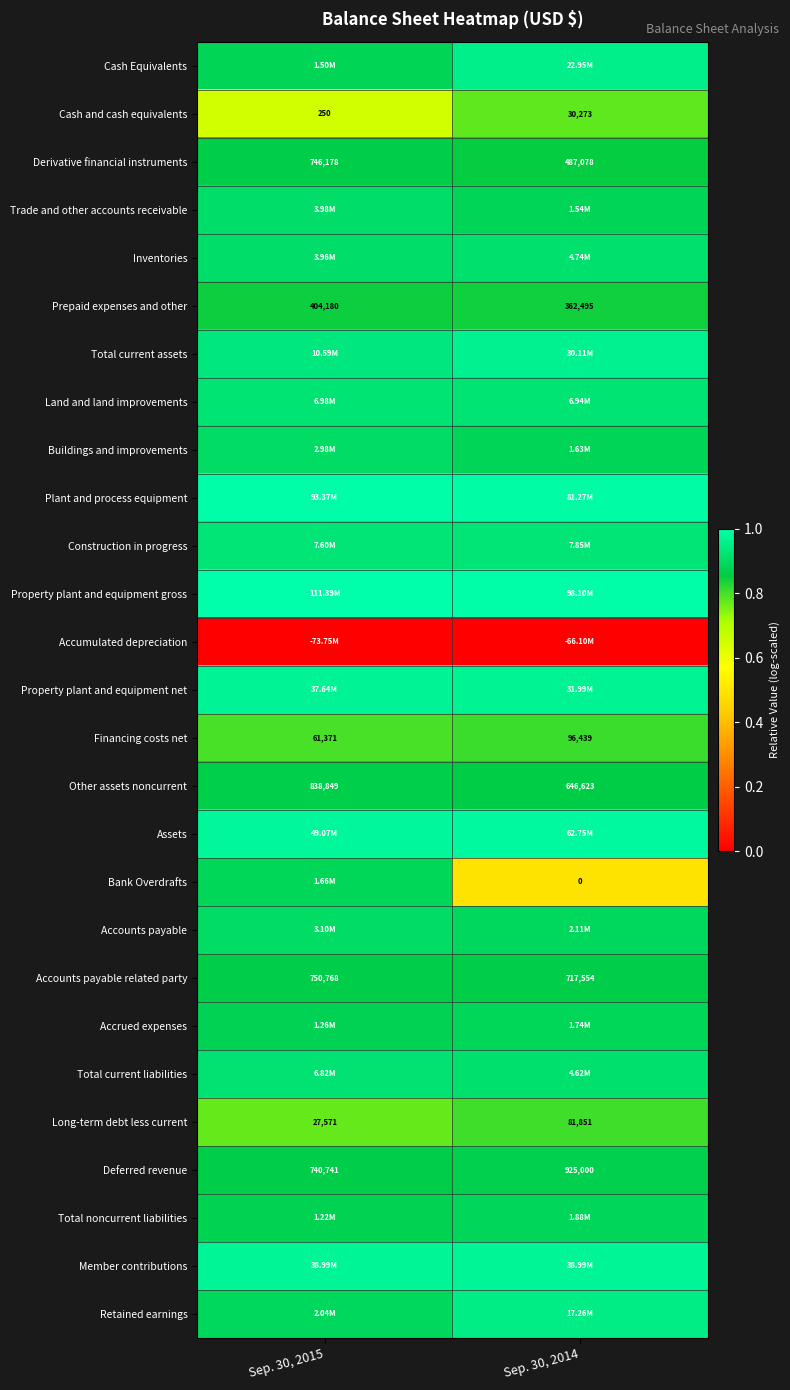

At which label is Total current assets closest to 0?

Sep. 30, 2015